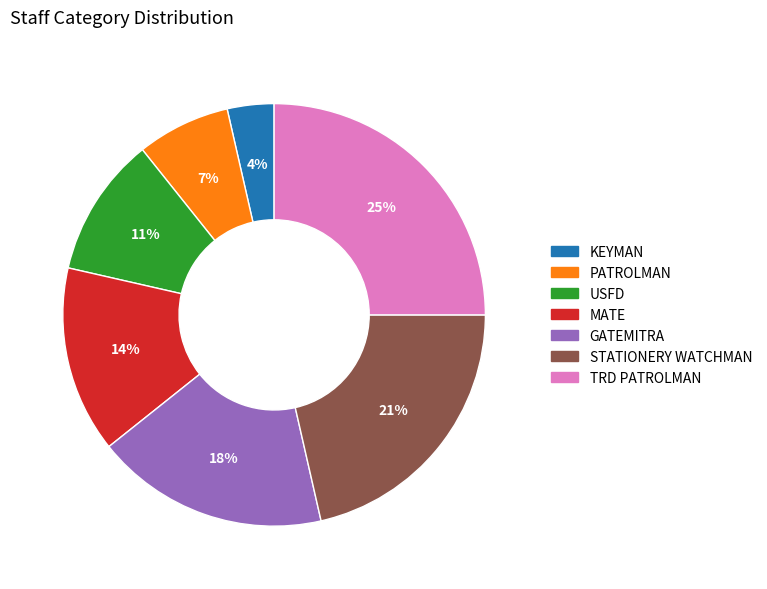

The MATE slice represents 21% of the pie. True or false?

False